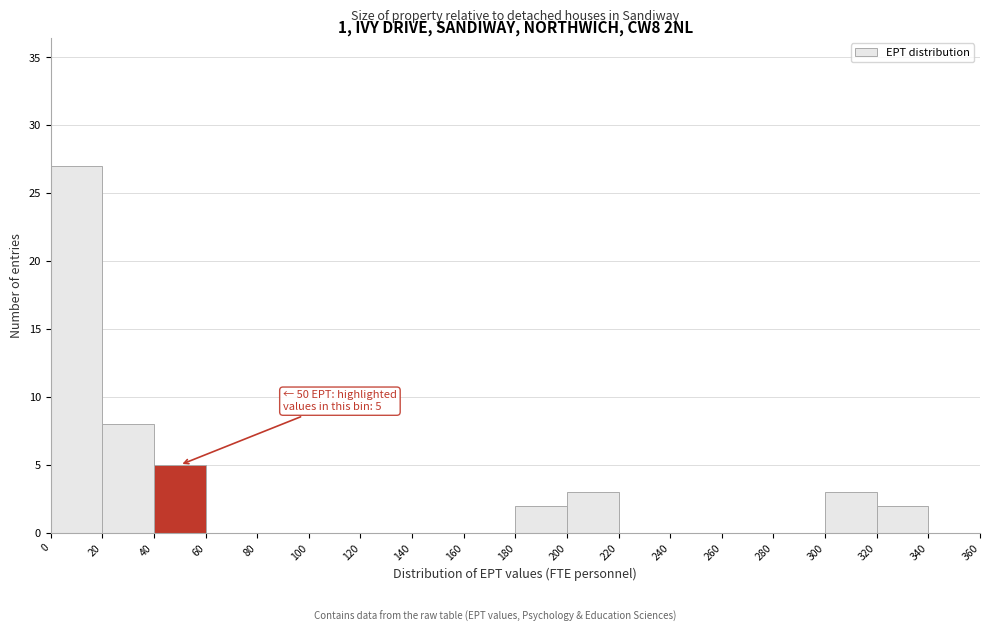

Over which range of the x-axis is the bar tallest?

0 to 20